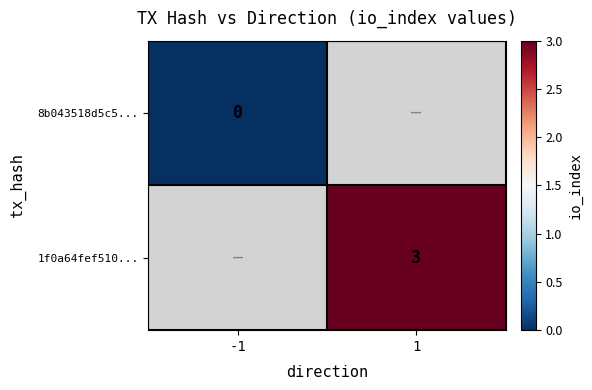

What is the maximum value shown in the chart?

3.0